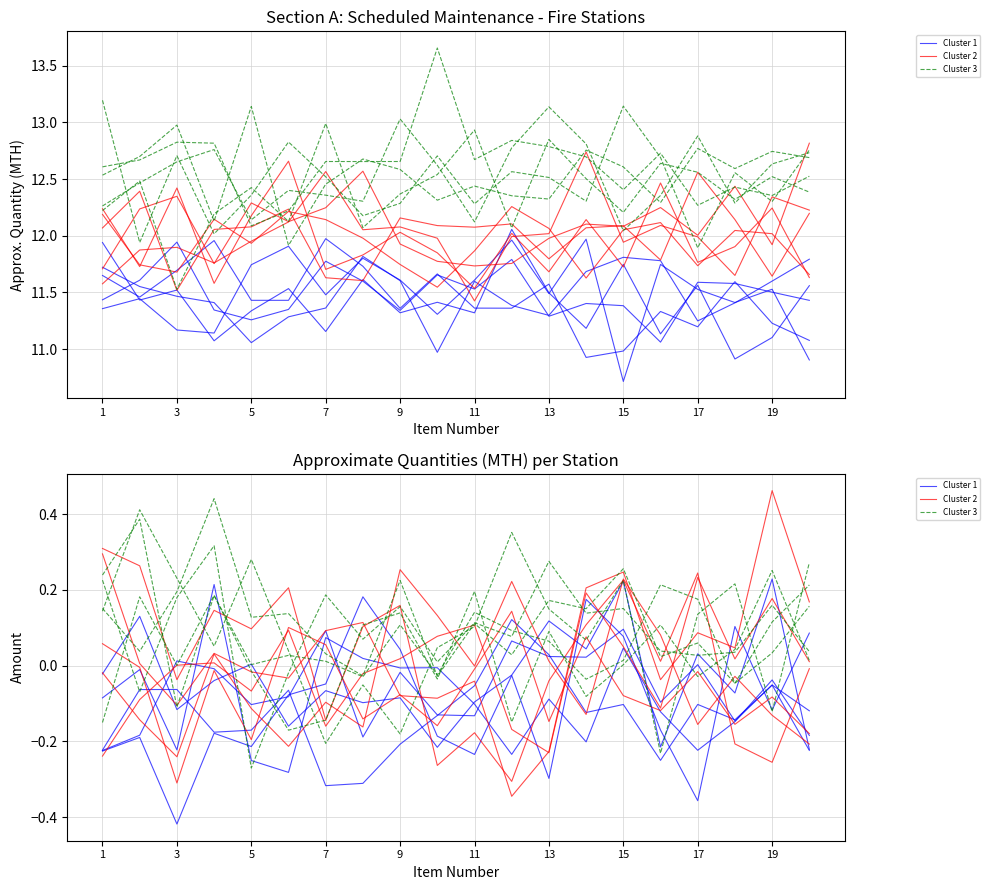

At which category is the sum across all series the highest?

16